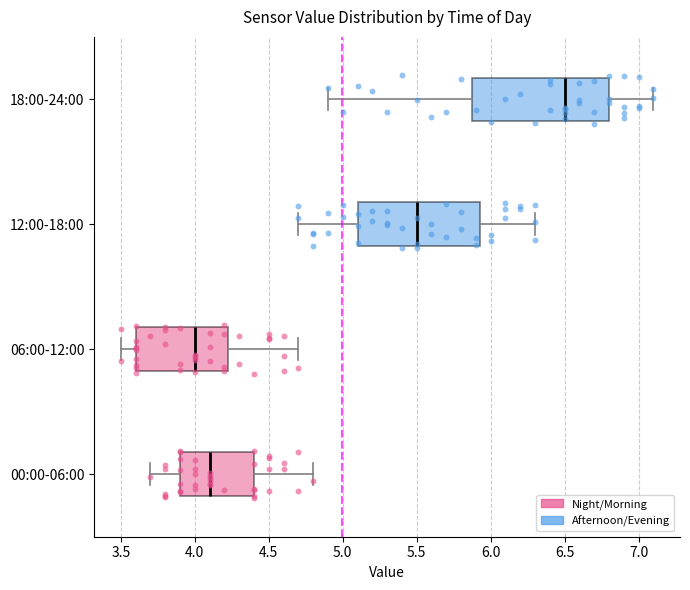

Reading bottom to top, transcribe this box plot: for each box, give where its median line is, the range the box spans, and where its two whiskers end, as read against the x-axis. The values are not printed on the chart, so give them approximately, as read against the axis.

00:00-06:00: median 4.10, box 3.90 to 4.40, whiskers 3.70 to 4.80
06:00-12:00: median 4.00, box 3.60 to 4.25, whiskers 3.50 to 4.70
12:00-18:00: median 5.50, box 5.10 to 5.95, whiskers 4.70 to 6.30
18:00-24:00: median 6.50, box 5.90 to 6.80, whiskers 4.90 to 7.10